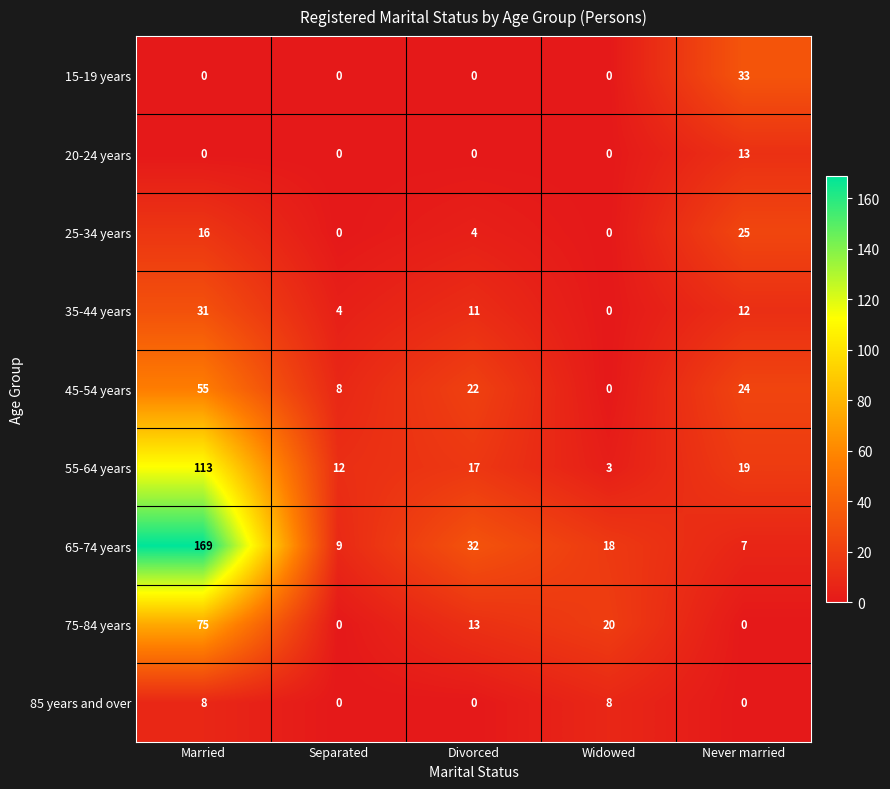

At how many categories does at least one series exceed 73?

1